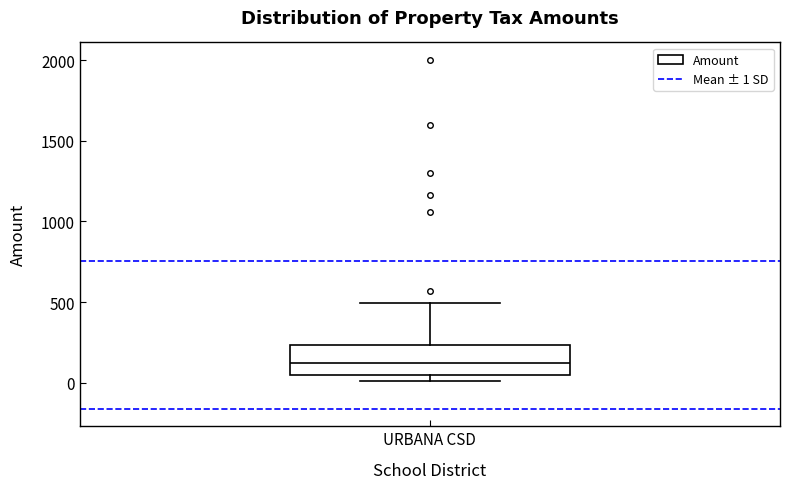

Read this box plot against the y-axis: the position of the median line, the range covered by the box, and the ends of both whiskers. The values are not printed on the chart, so give them approximately, as read against the axis.

median 100, box 50 to 250, whiskers 0 to 500